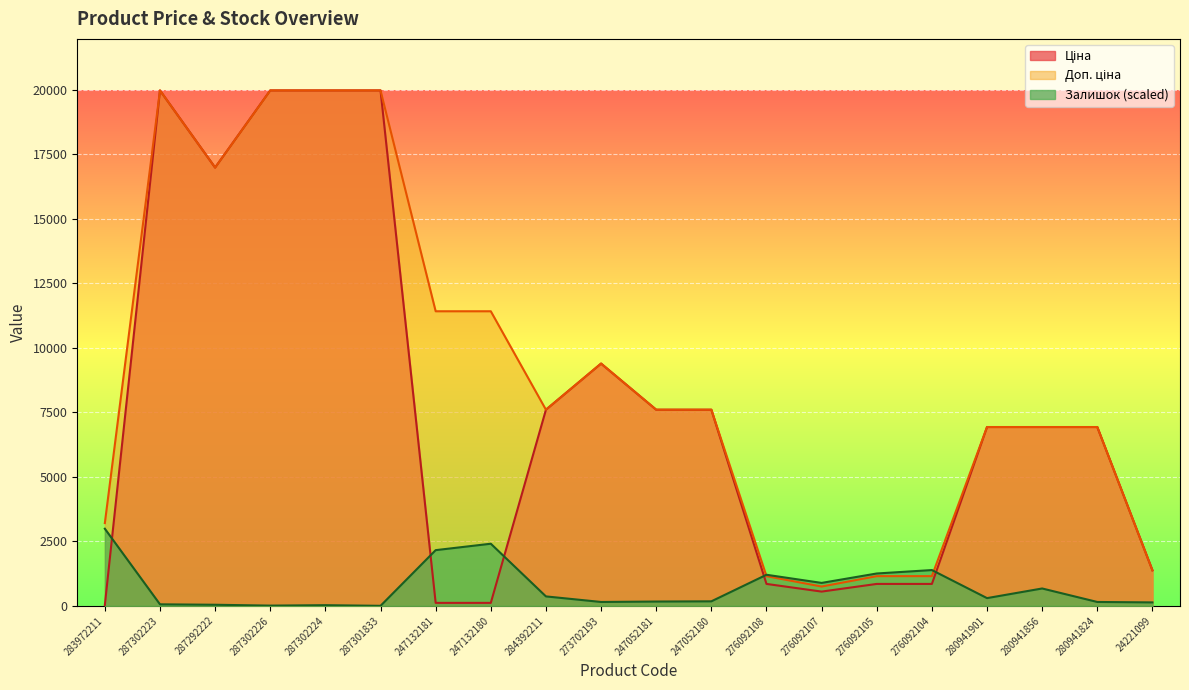

What position from the left is 280941824?

19